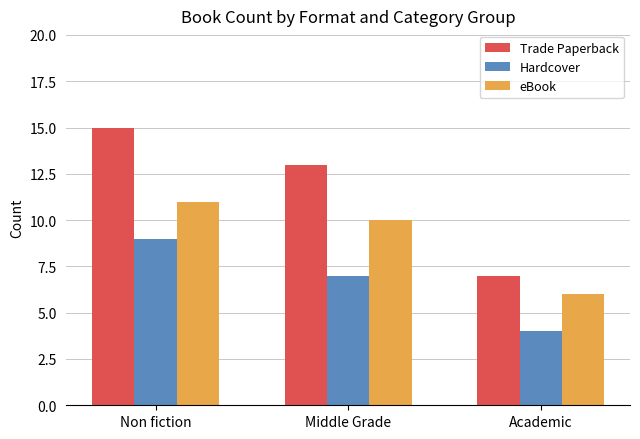

What is the value of the eBook bar at the 2nd from the left?

10